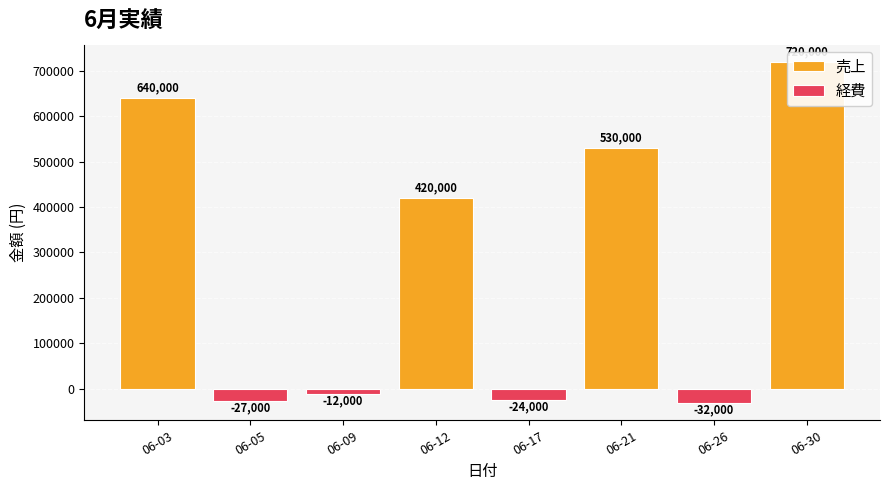

What is the minimum value for 経費?

-32000